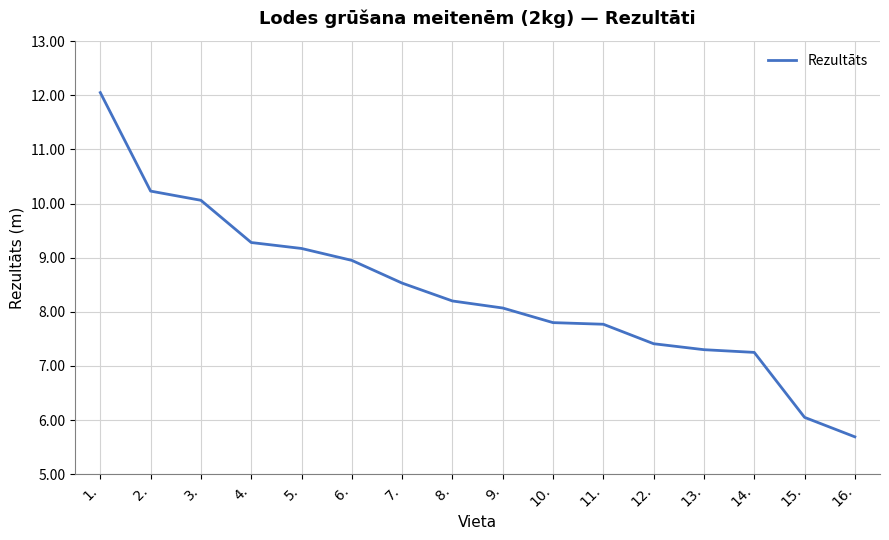

At which label is the value closest to 8?

9.